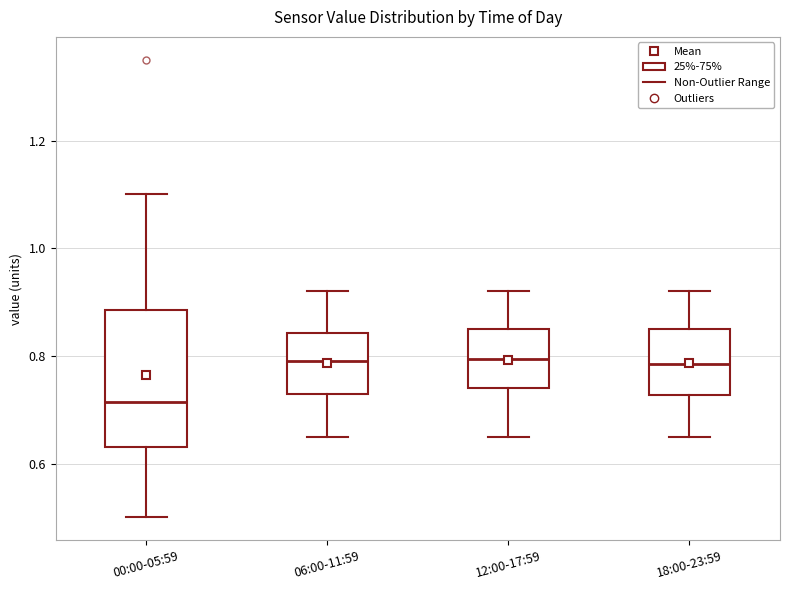

Reading left to right, read every box against the y-axis: the position of its median line, the range the box covers, and the ends of its whiskers. The values are not printed on the chart, so give them approximately, as read against the axis.

00:00-05:59: median 0.72, box 0.64 to 0.88, whiskers 0.50 to 1.10
06:00-11:59: median 0.80, box 0.74 to 0.84, whiskers 0.66 to 0.92
12:00-17:59: median 0.80, box 0.74 to 0.86, whiskers 0.66 to 0.92
18:00-23:59: median 0.78, box 0.72 to 0.86, whiskers 0.66 to 0.92